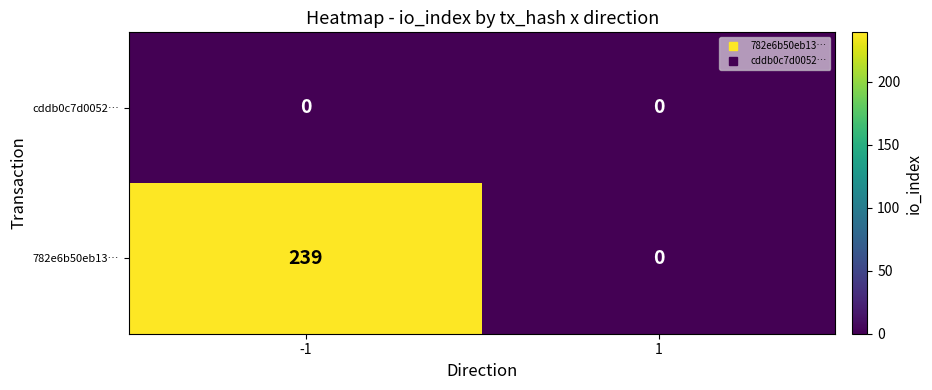

The 782e6b50eb13… series shows 0 at 1. True or false?

True